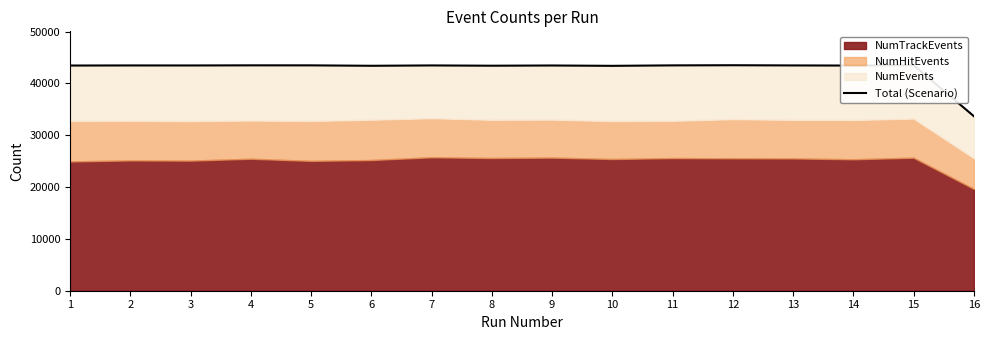

Which has a higher value, 8 or 16?

8